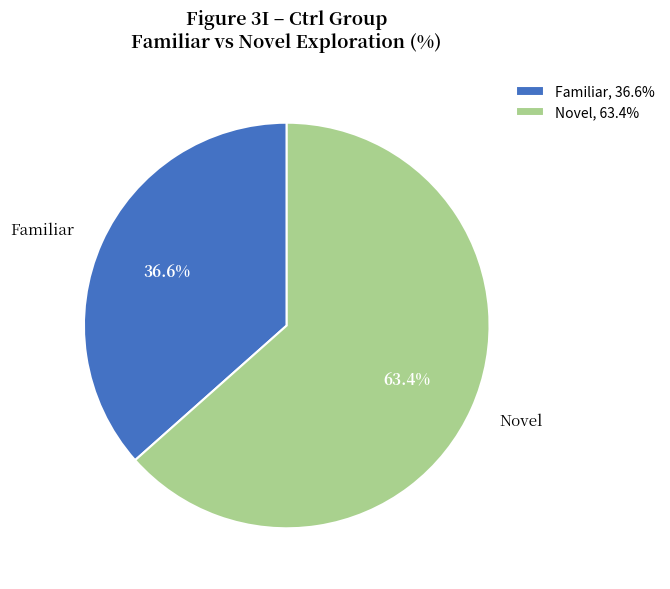

What portion of the pie excludes Novel?

36.6%